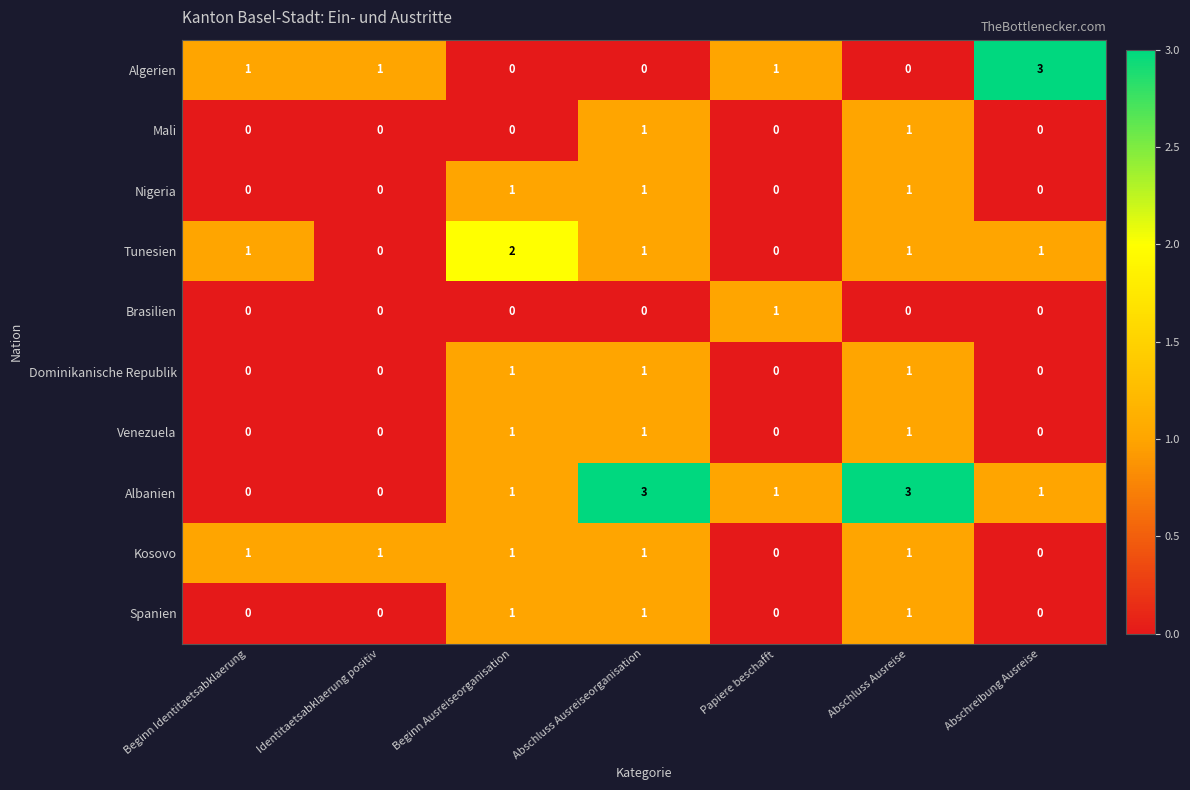

Count the Brasilien values in the range 0 to 1.

7